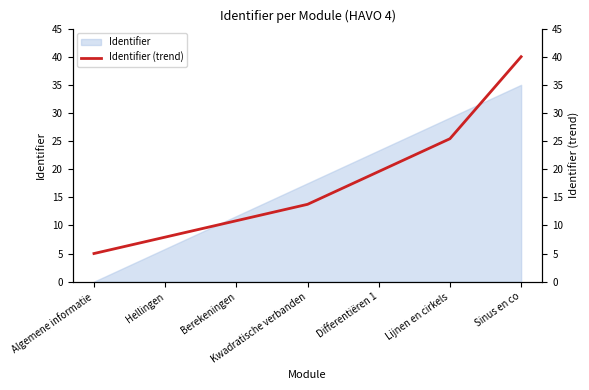

True or false: the data has more than 1 interior local peaks.

False